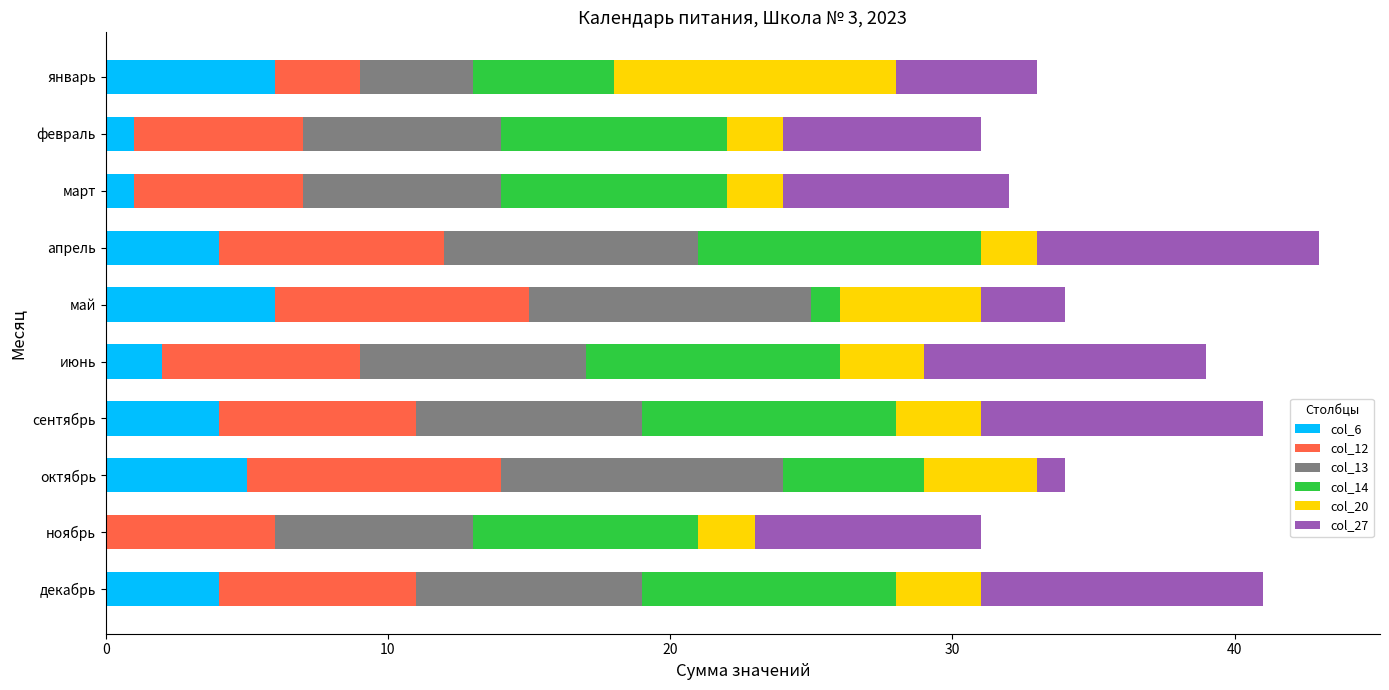

What is the total value across all series at январь?

33